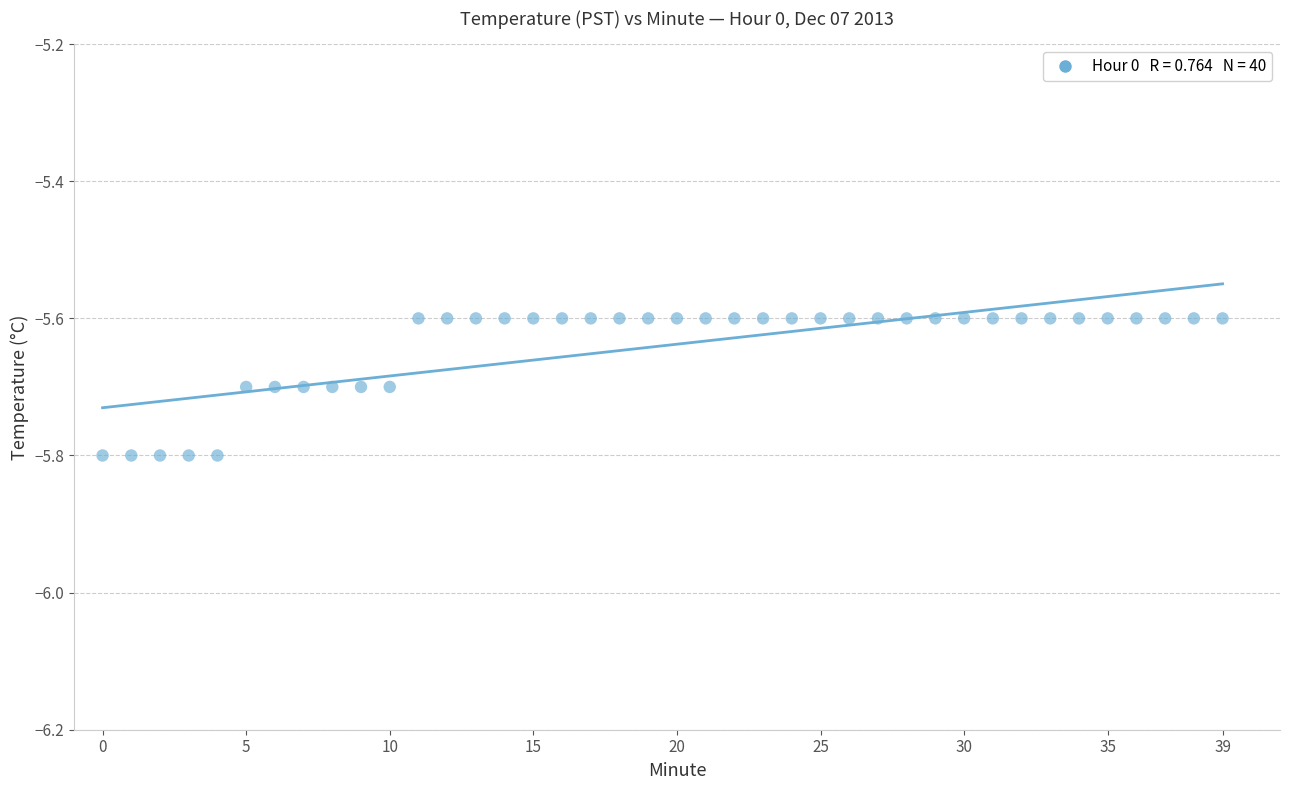

Count the number of points in this scatter plot.

40